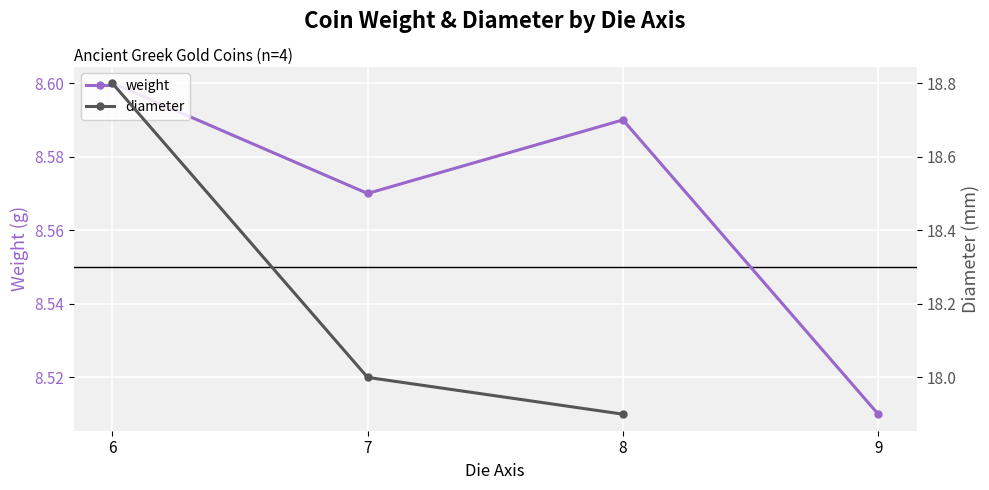

What is the difference between the diameter values at 7 and 8?

0.1